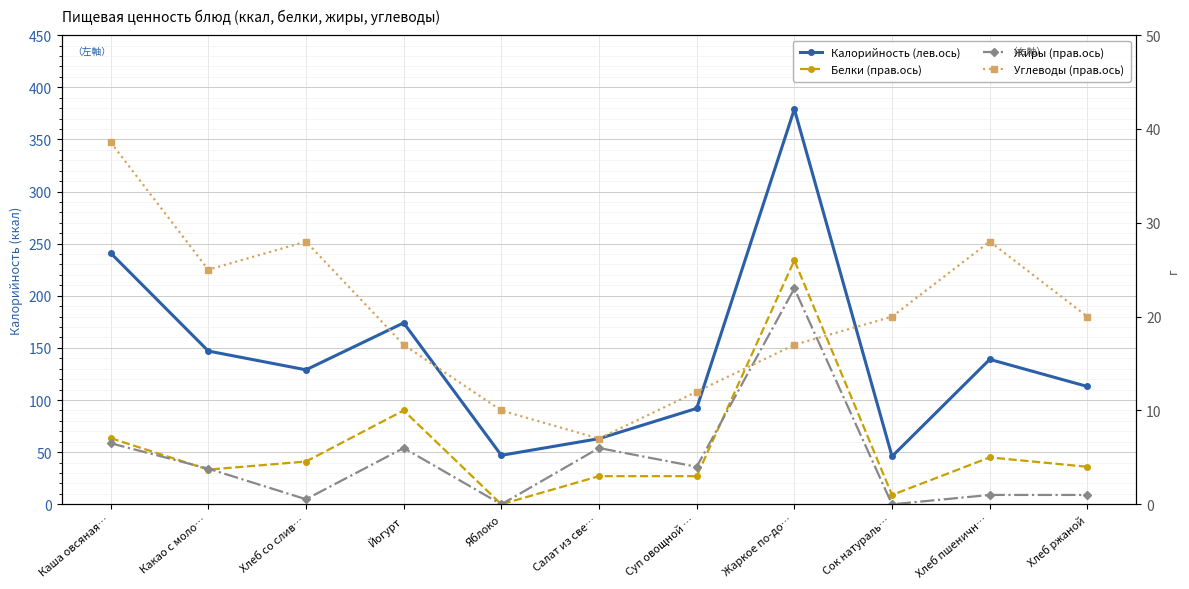

At how many categories does at least one series exceed 235?

2